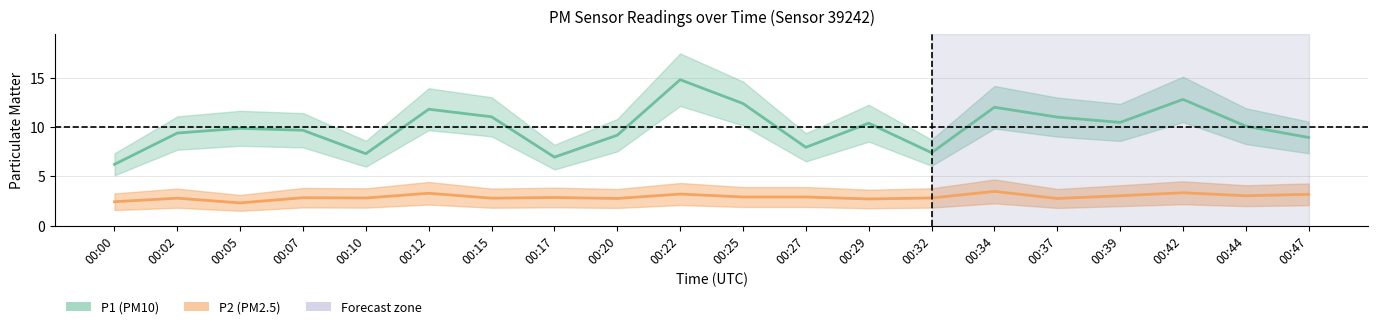

Reading left to right, what are all the values shown in this chart?

P1 (PM10): 00:00=6.2	00:02=9.4	00:05=9.9	00:07=9.7	00:10=7.3	00:12=11.8	00:15=11.1	00:17=7.0	00:20=9.2	00:22=14.8	00:25=12.4	00:27=8.0	00:29=10.4	00:32=7.4	00:34=12.0	00:37=11.0	00:39=10.5	00:42=12.8	00:44=10.1	00:47=8.9
P2 (PM2.5): 00:00=2.4	00:02=2.8	00:05=2.3	00:07=2.8	00:10=2.8	00:12=3.3	00:15=2.8	00:17=2.9	00:20=2.8	00:22=3.2	00:25=2.9	00:27=2.9	00:29=2.7	00:32=2.8	00:34=3.5	00:37=2.8	00:39=3.0	00:42=3.3	00:44=3.0	00:47=3.2